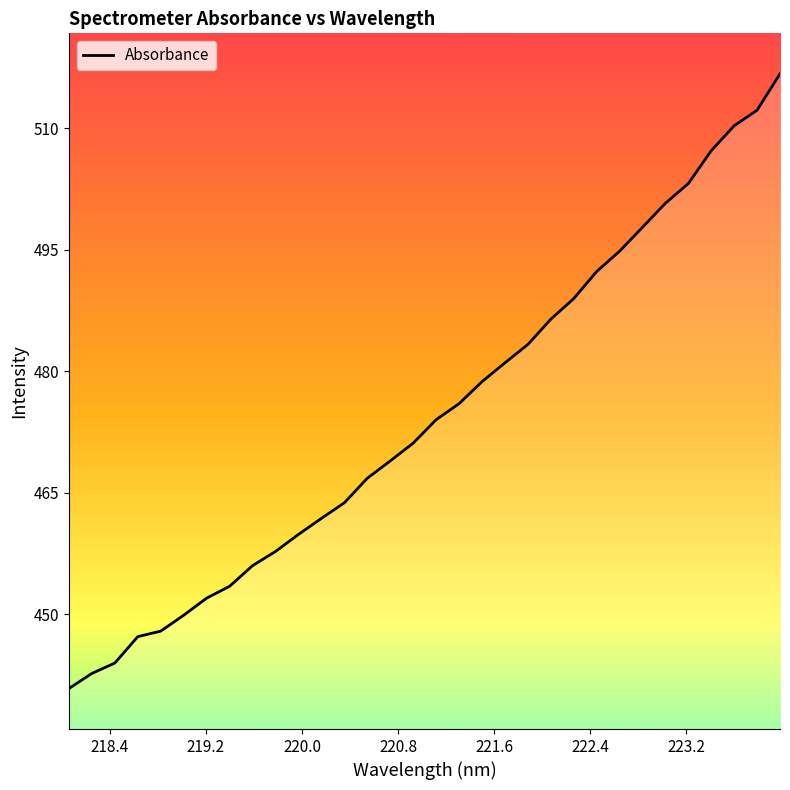

What is the difference between the maximum and minimum values?

75.9